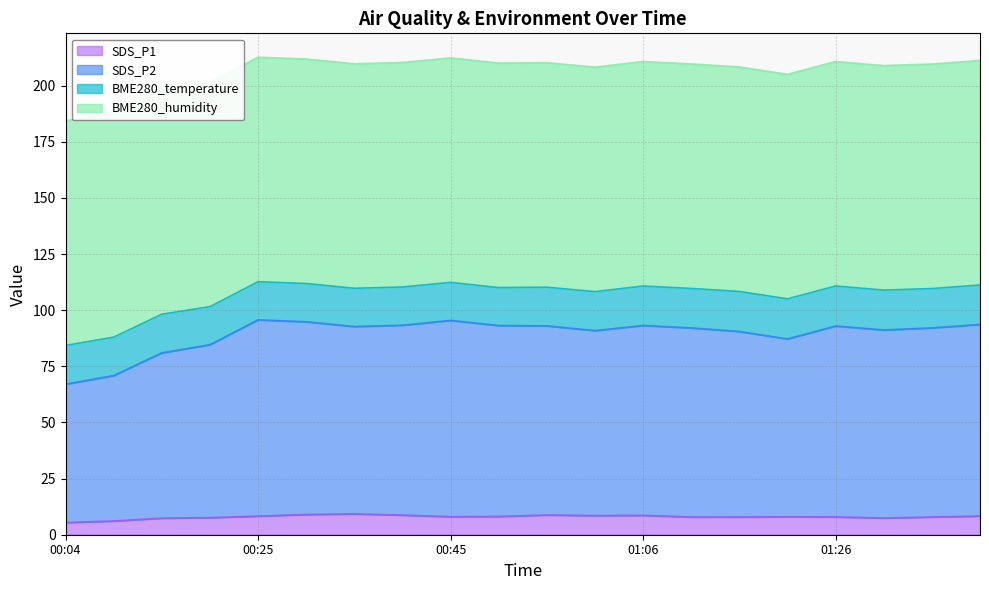

What is the label of the 10th point from the left?

00:50